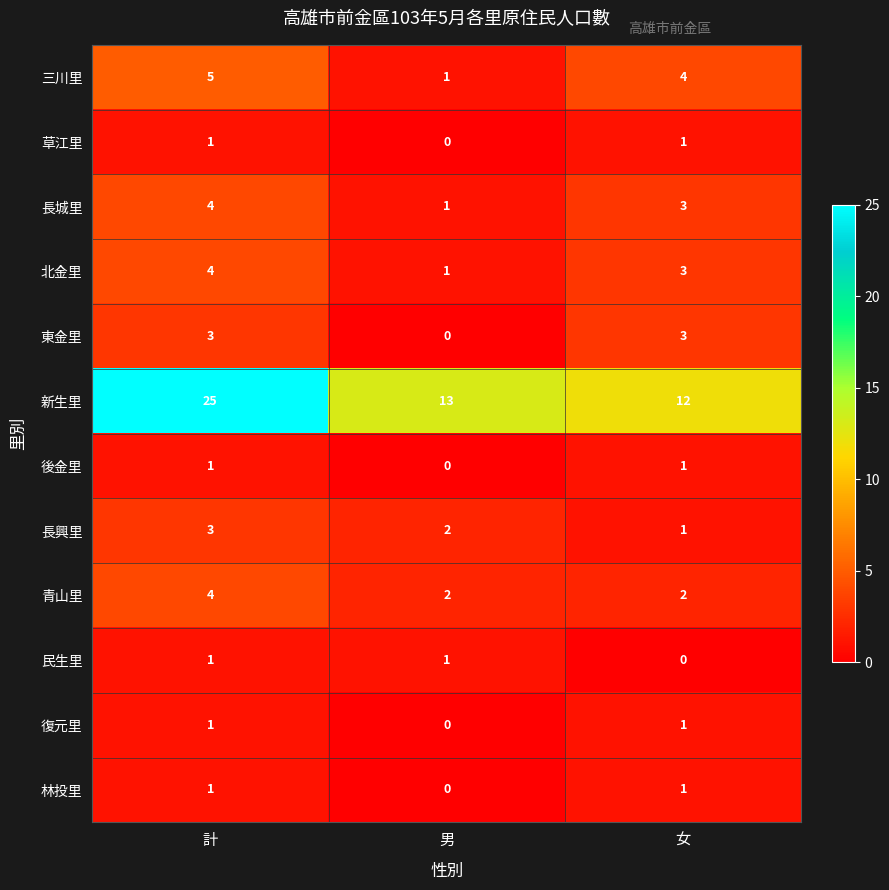

Rank the categories by 長城里 value from highest to lowest.

計, 女, 男